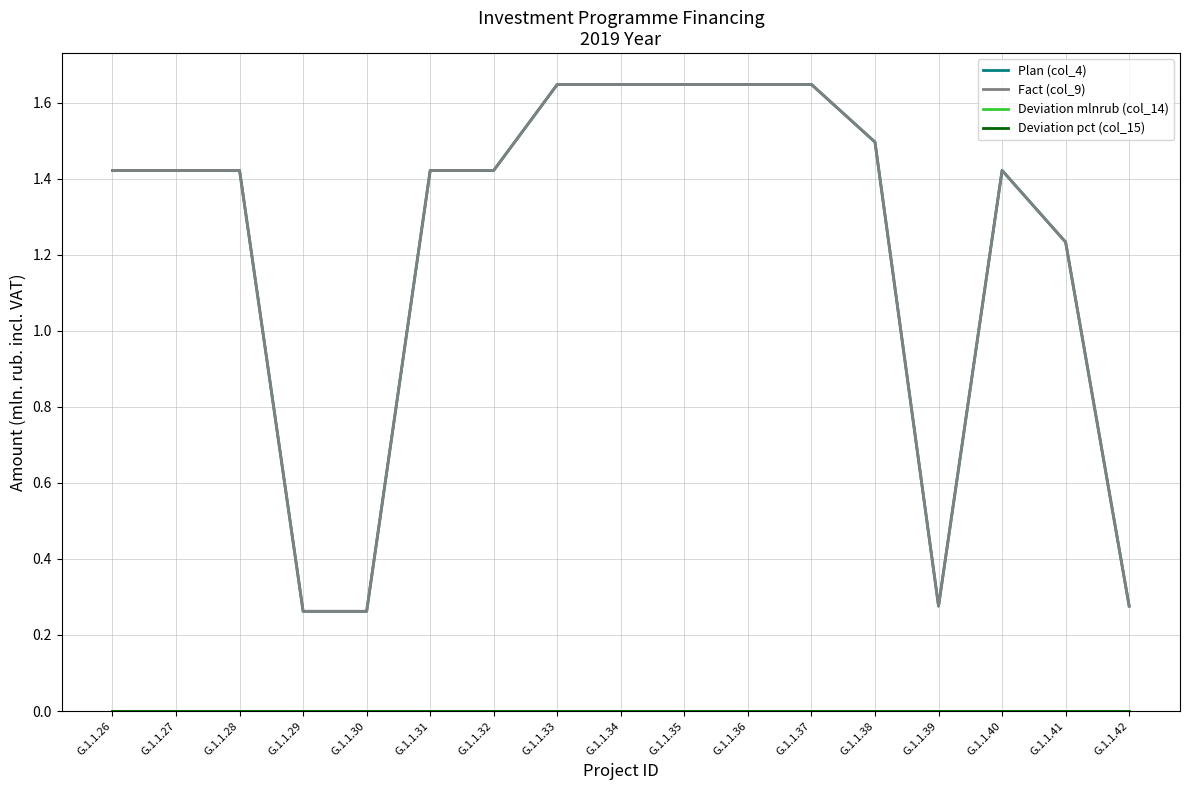

The Fact (col_9) series shows 0.9 at G.1.1.35. True or false?

False